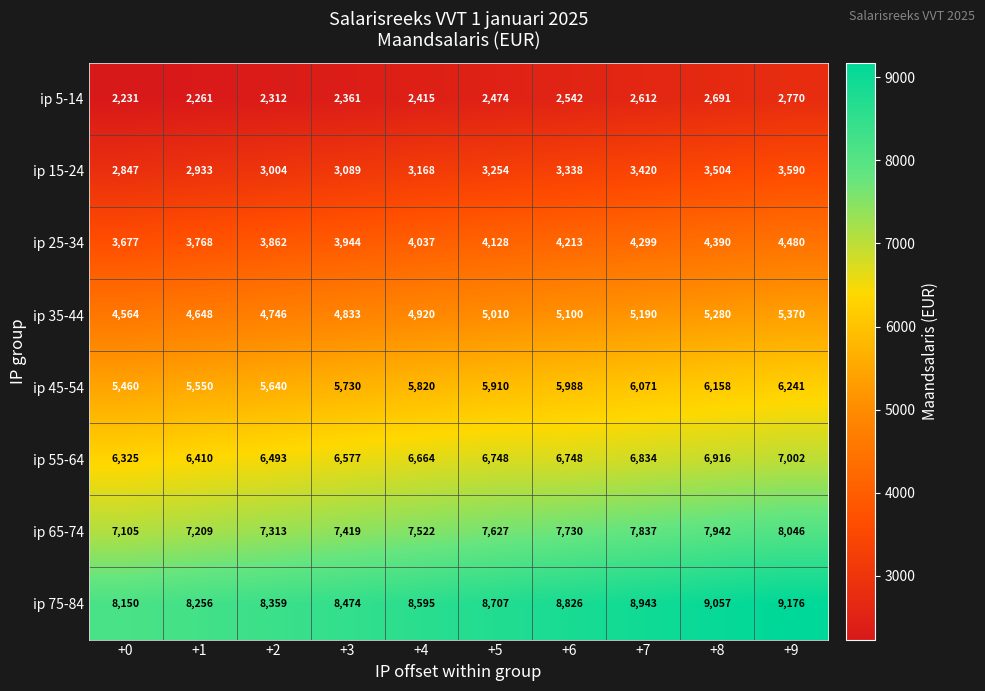

Is it true that ip 5-14 equals 1600 at +3?

False